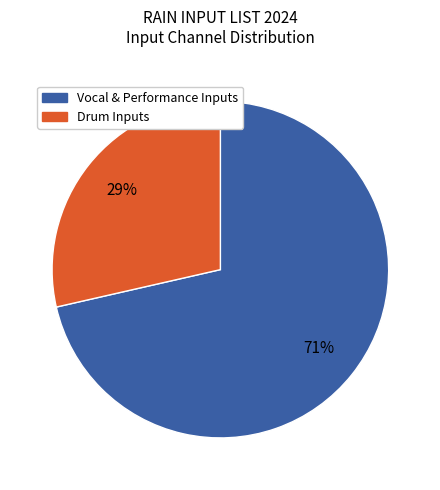

To the nearest percent, what is the average slice percentage?

50%